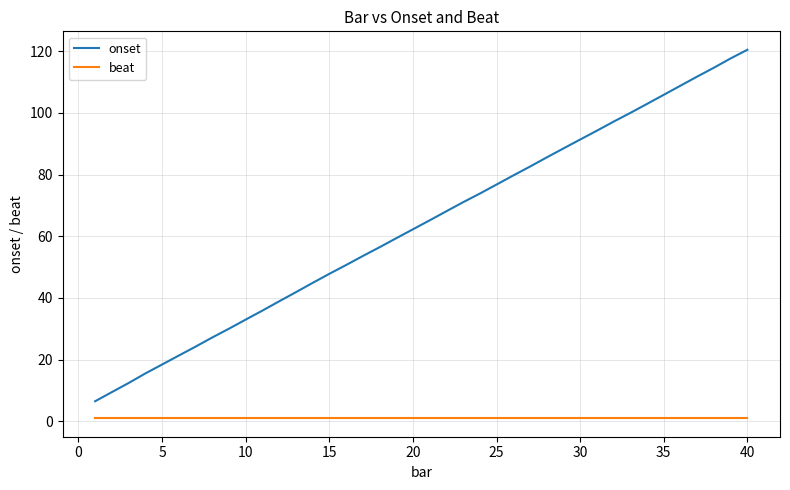

True or false: beat and onset intersect in this chart.

False